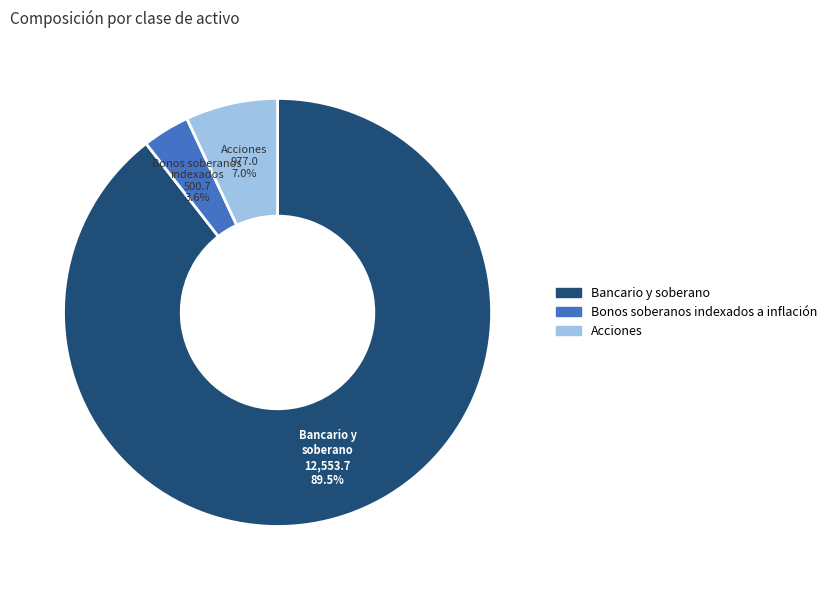

Which has a higher value, Acciones or Bancario y soberano?

Bancario y soberano